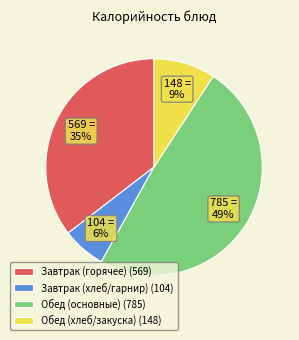

How many segments does this pie chart have?

4